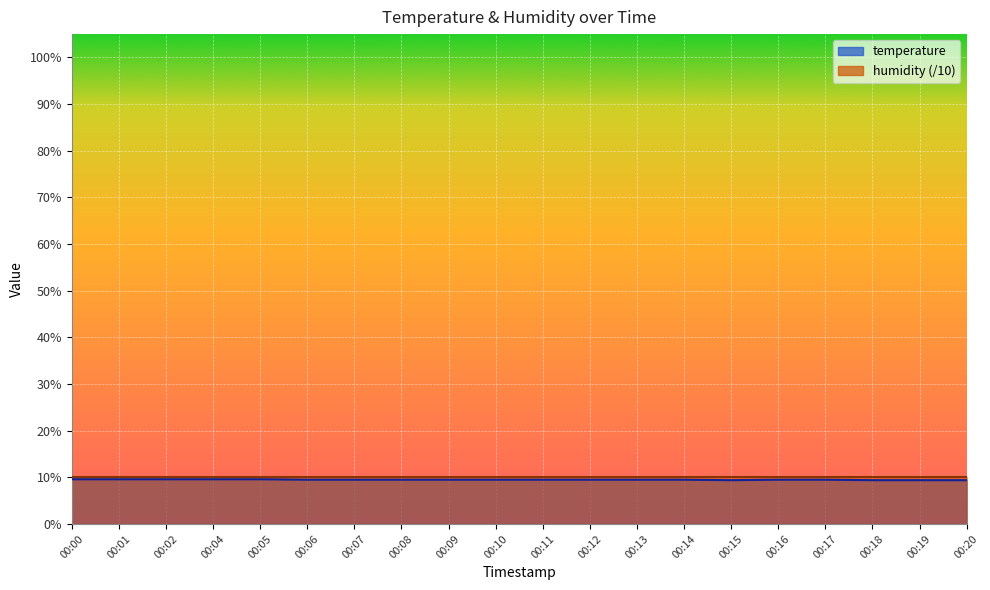

What is the difference between the maximum and second lowest values?

0.2